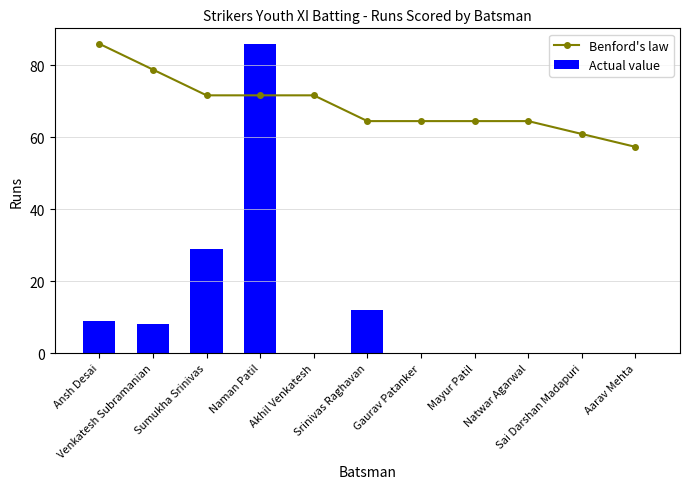

What is the value of the Benford's law bar at the 3rd from the left?

71.7